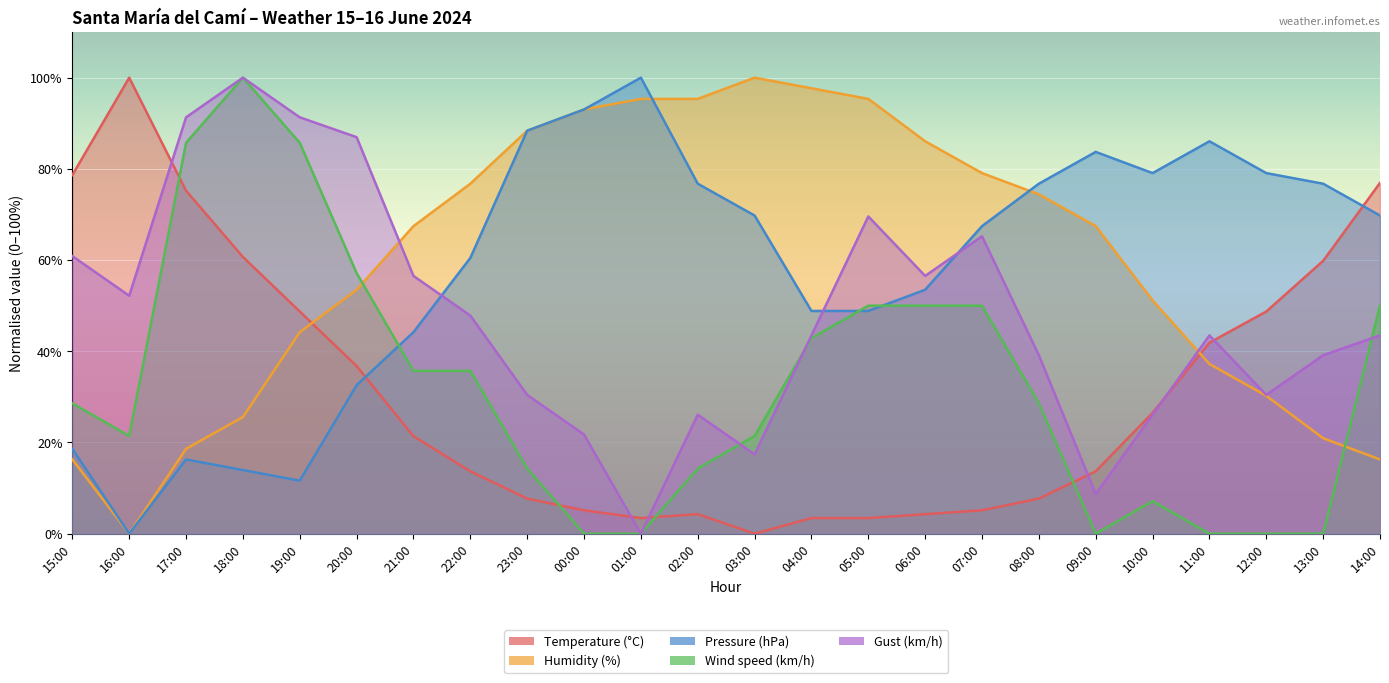

What is the total value across all series at 03:00?

208.6